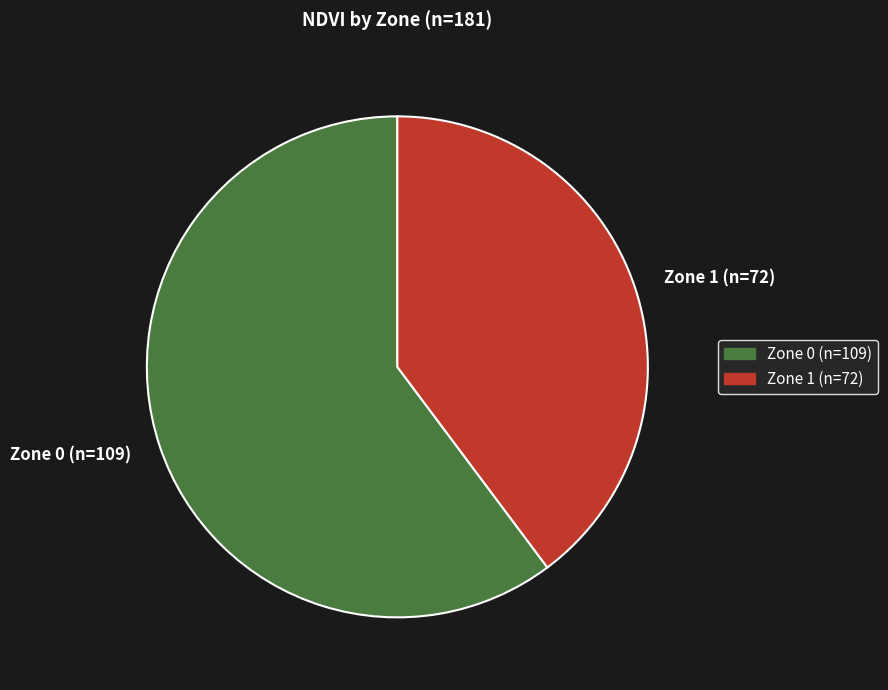

What is the smallest slice in the pie chart?

Zone 1